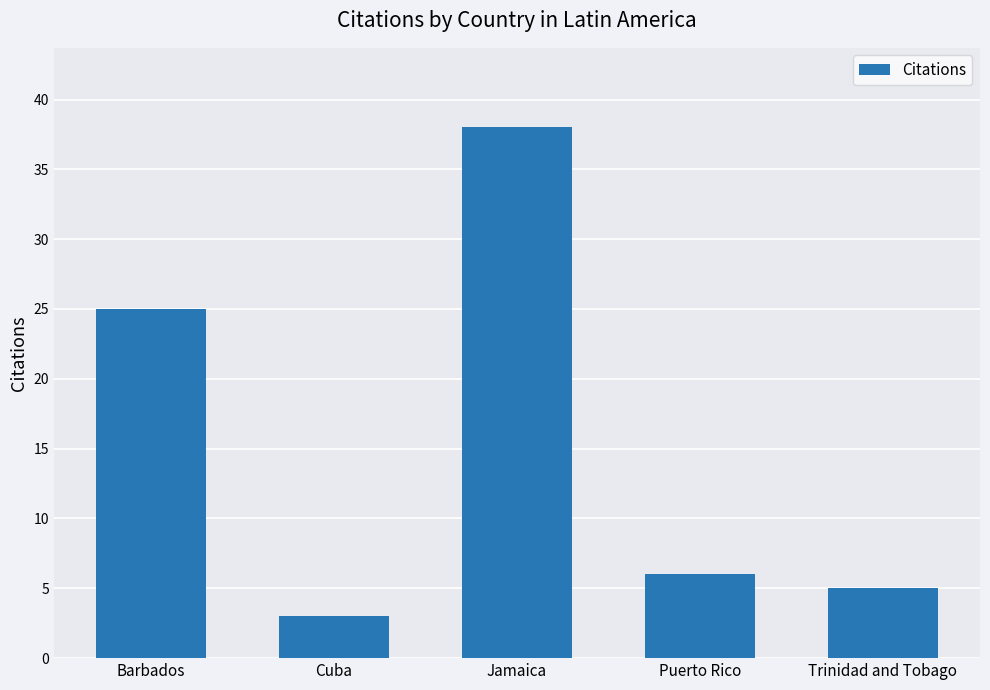

List the labels in order of value, largest first.

Jamaica, Barbados, Puerto Rico, Trinidad and Tobago, Cuba